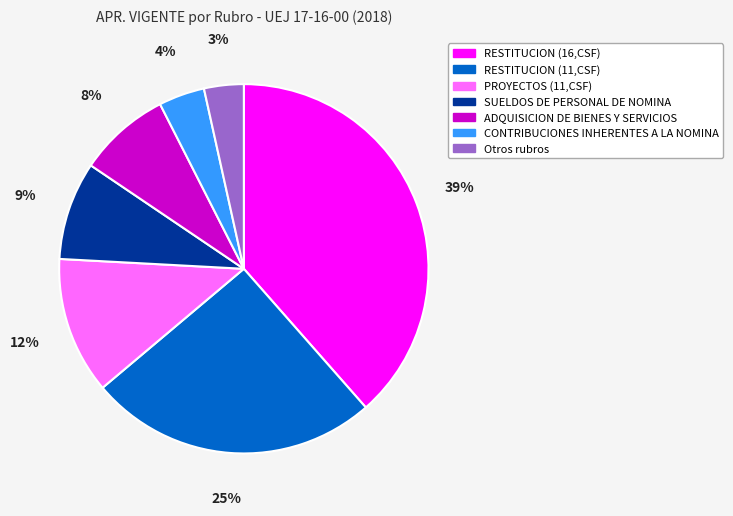

To the nearest percent, what is the average slice percentage?

14%